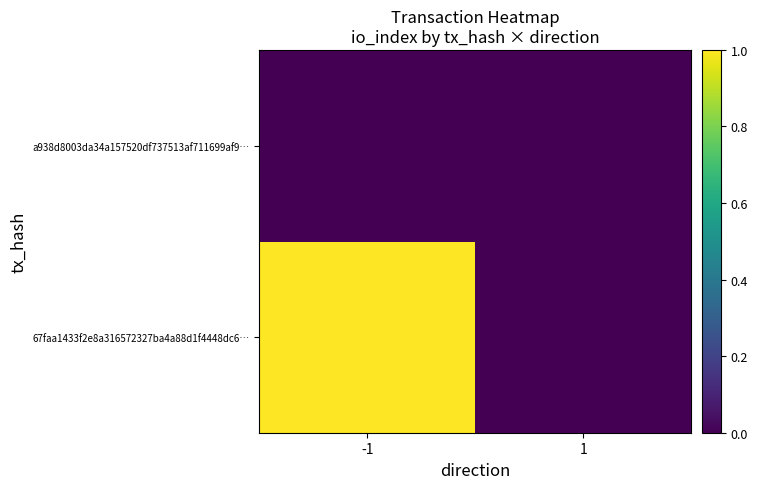

Rank the series at 1 from lowest to highest value.

67faa1433f2e8a316572327ba4a88d1f4448dc6…, a938d8003da34a157520df737513af711699af9…